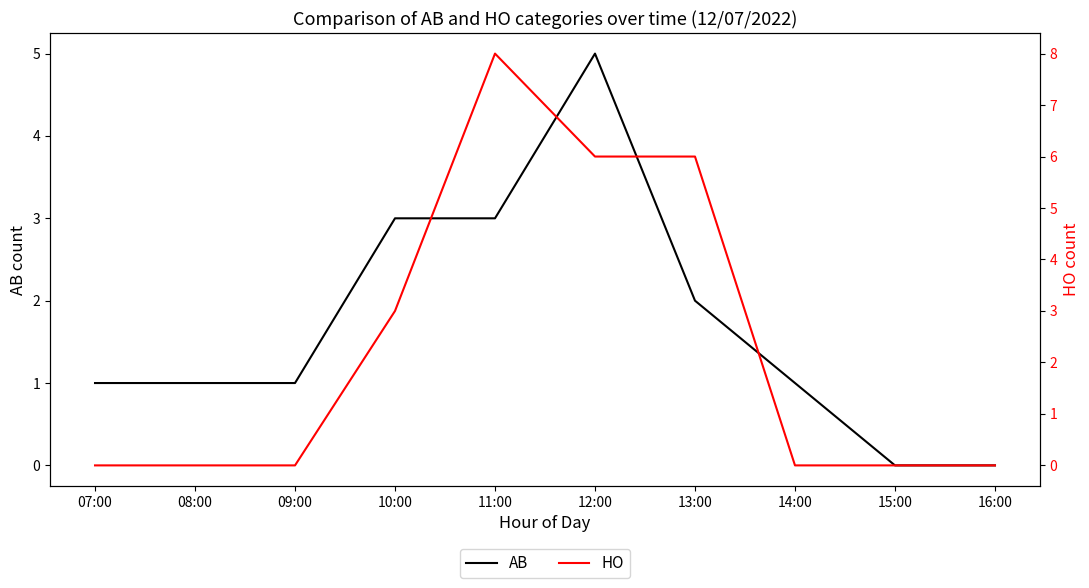

What is the sum of all HO values?

23